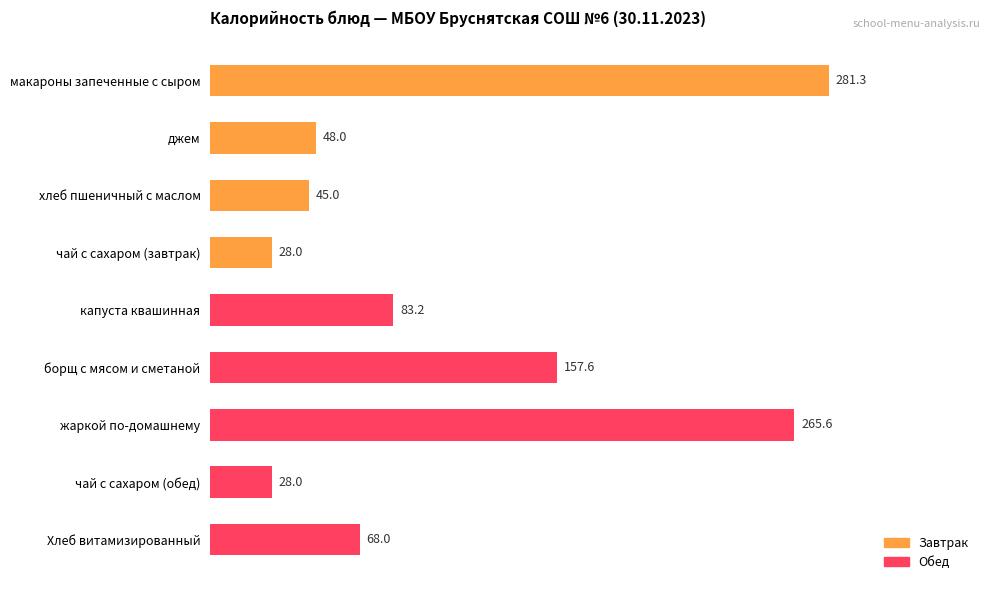

The value at борщ с мясом и сметаной is 157.6. True or false?

True